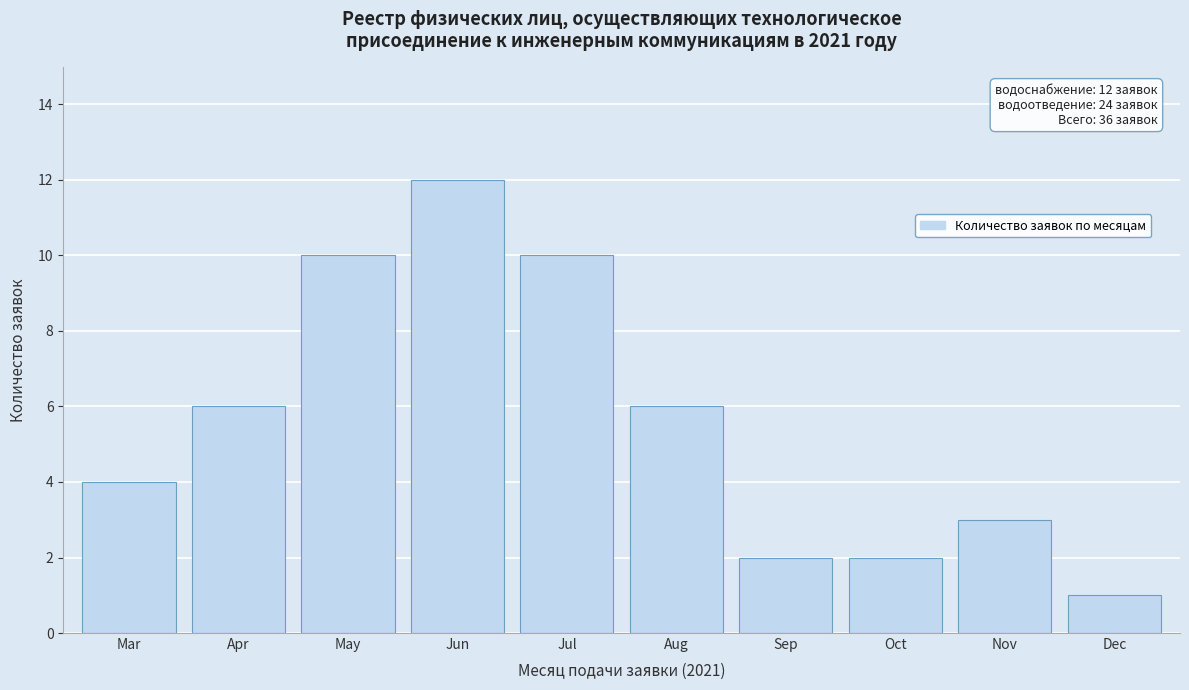

Reading right to left, transcribe all the data shown in this chart.

1	3	2	2	6	10	12	10	6	4